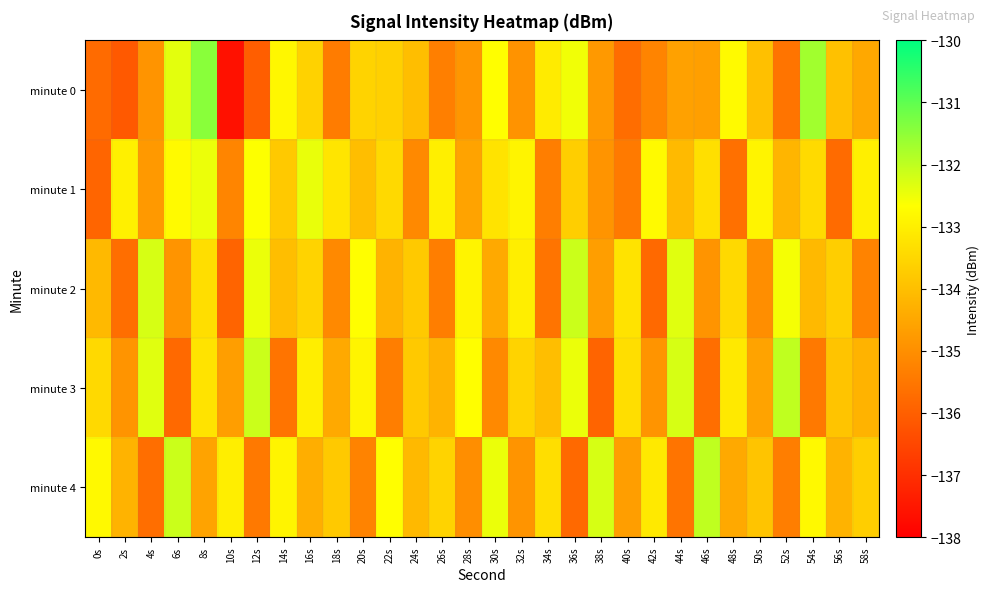

Which series has the largest total across all categories?

minute 1